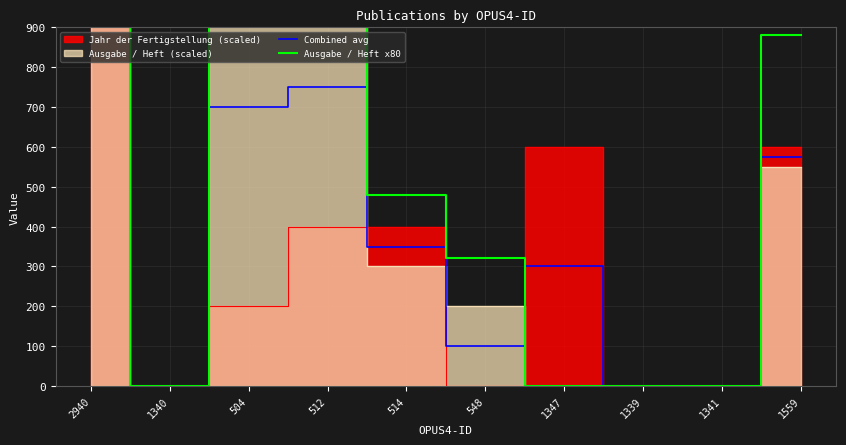

Rank the series at 1341 from lowest to highest value.

Combined avg, Ausgabe / Heft x80